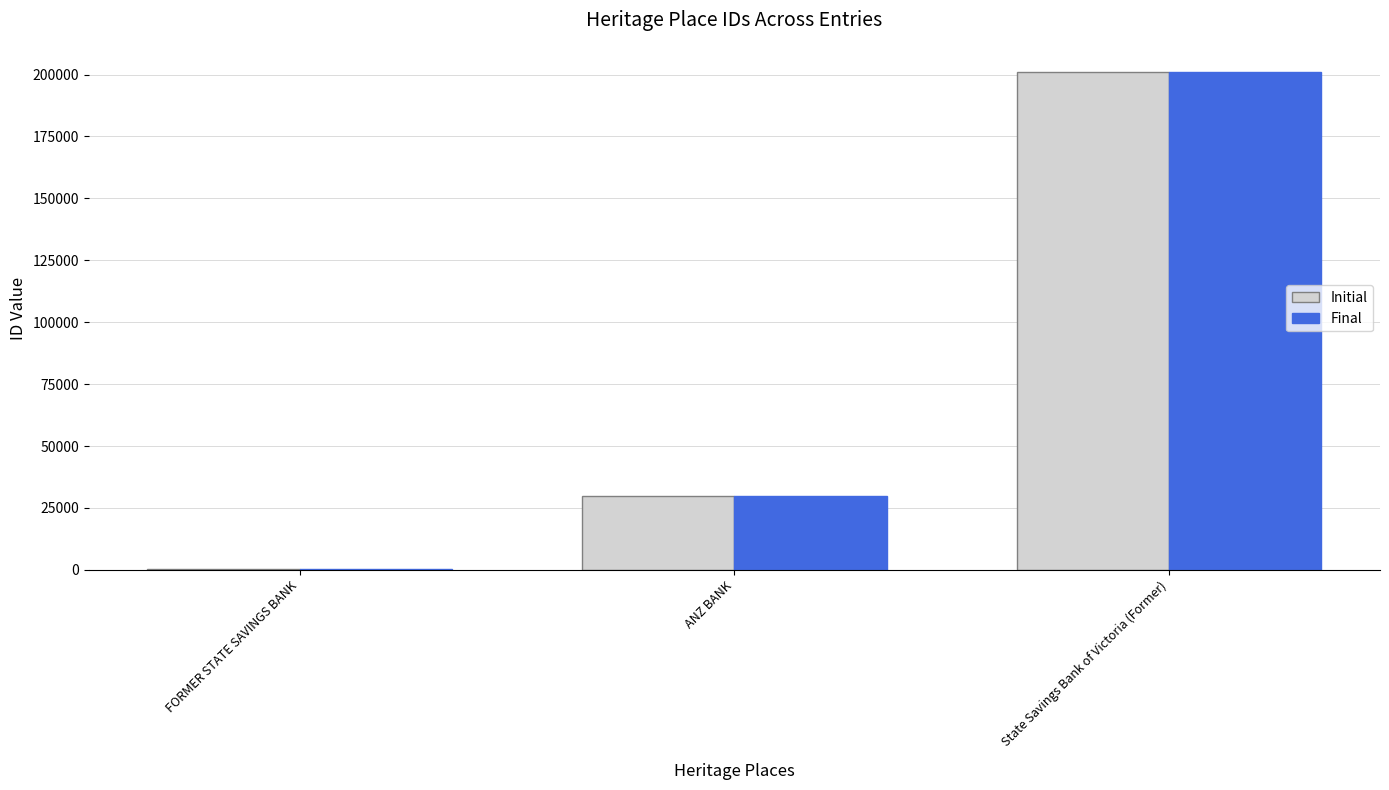

Reading right to left, list all the values displayed in this chart.

Initial: State Savings Bank of Victoria (Former)=201147	ANZ BANK=29930	FORMER STATE SAVINGS BANK=253
Final: State Savings Bank of Victoria (Former)=201147	ANZ BANK=29930	FORMER STATE SAVINGS BANK=253